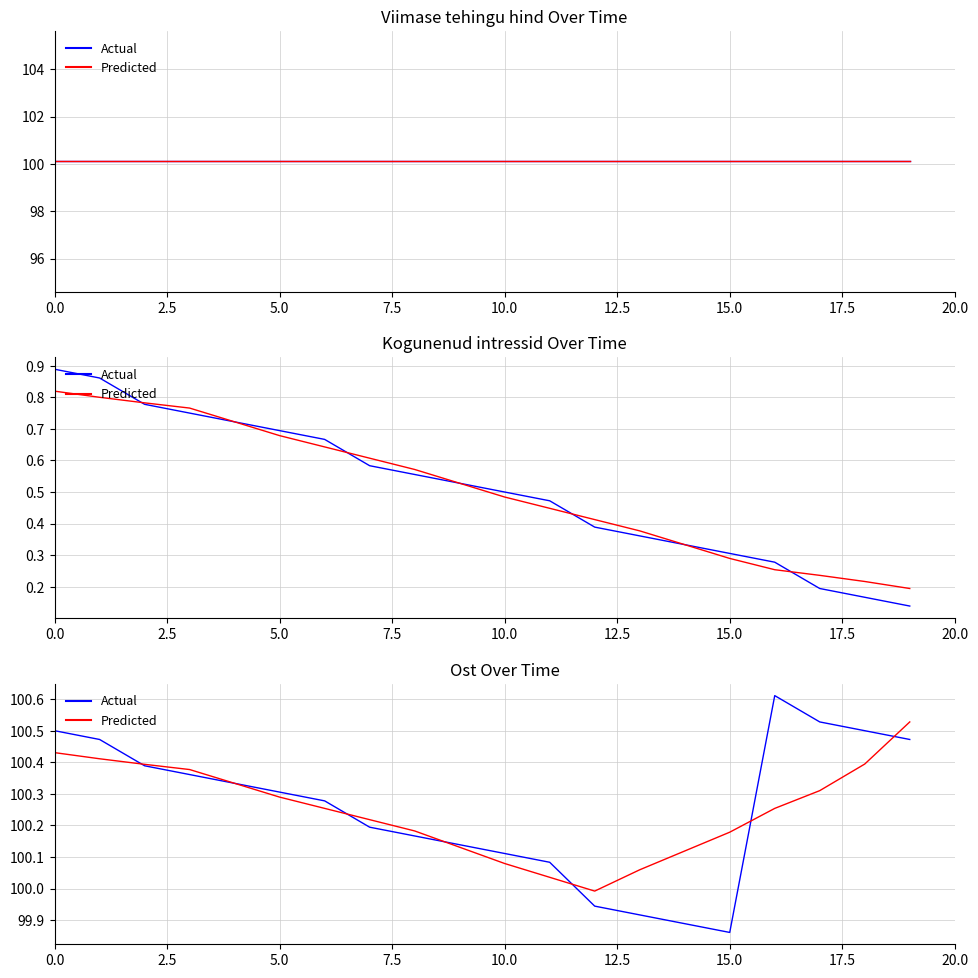

At which label is Predicted closest to 100?

12